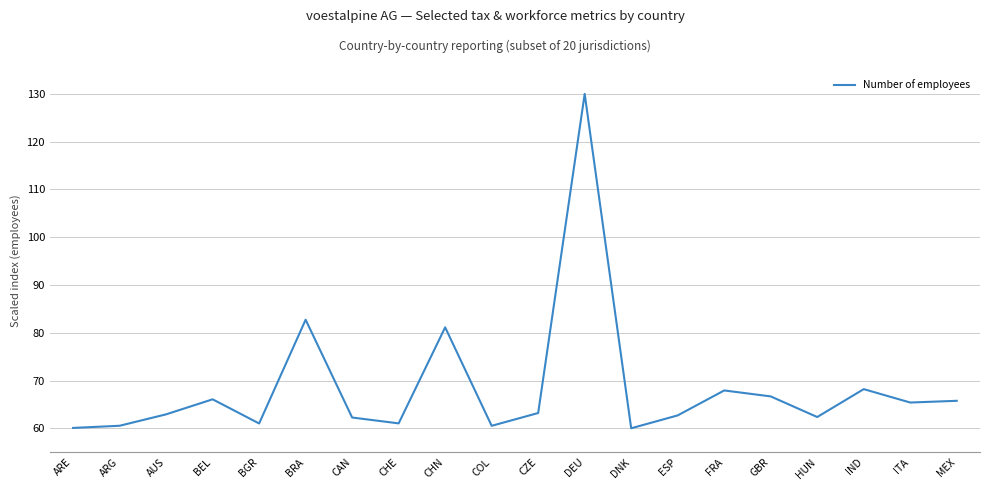

What position from the left is ESP?

14